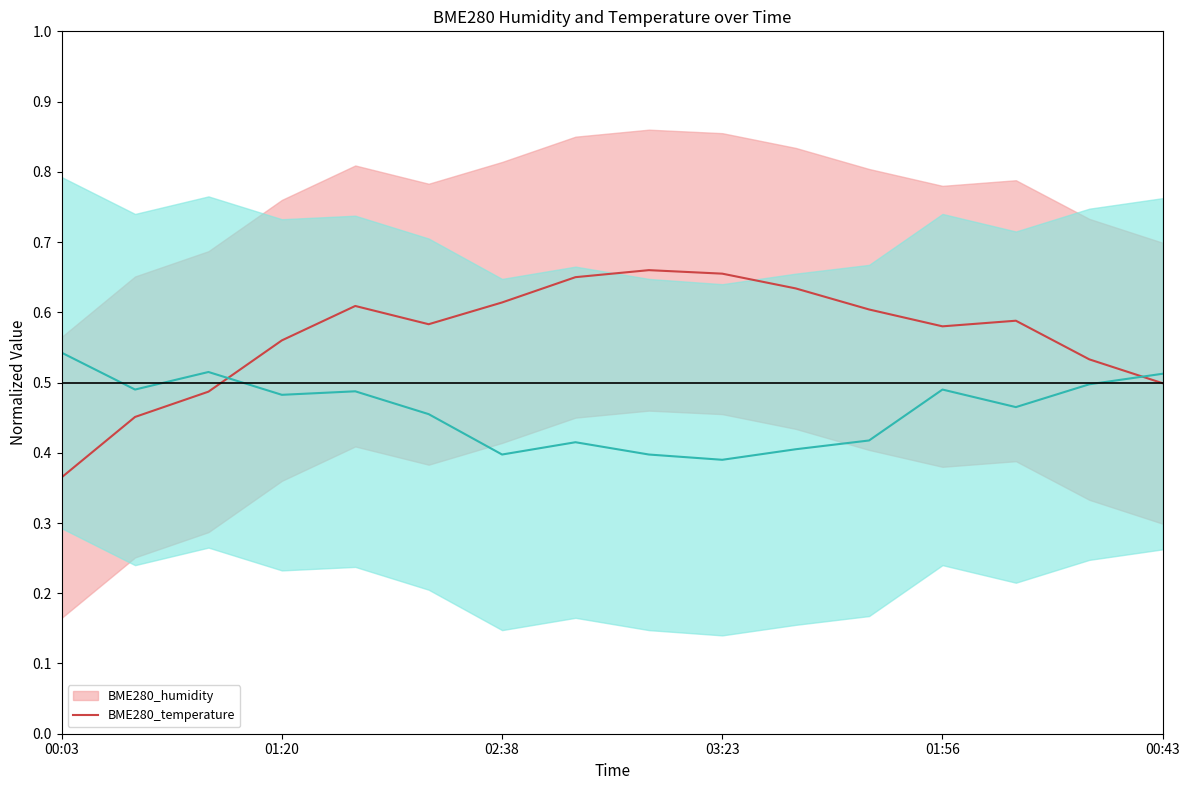

After their last crossing, which series has the higher values: BME280_humidity or BME280_temperature?

BME280_temperature